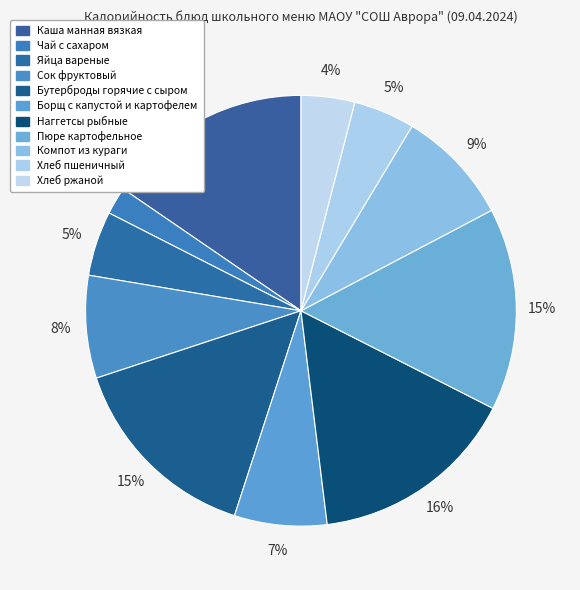

Does any single category account for the majority?

No